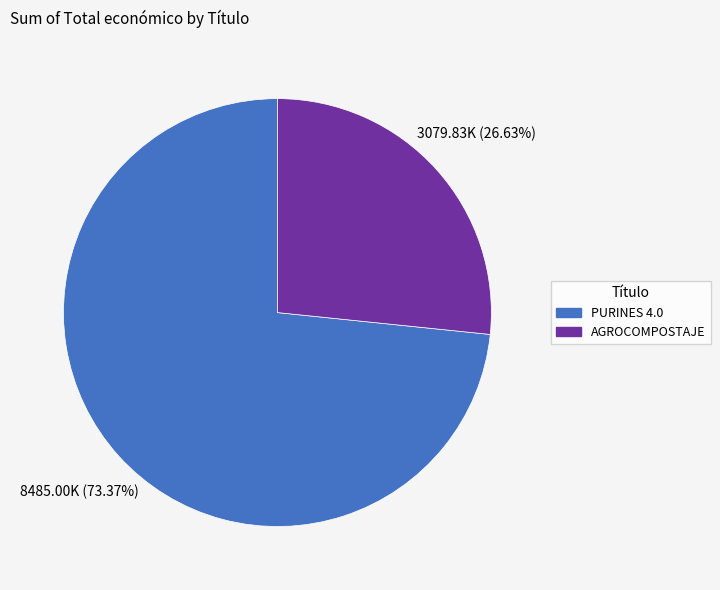

What is the smallest slice in the pie chart?

AGROCOMPOSTAJE